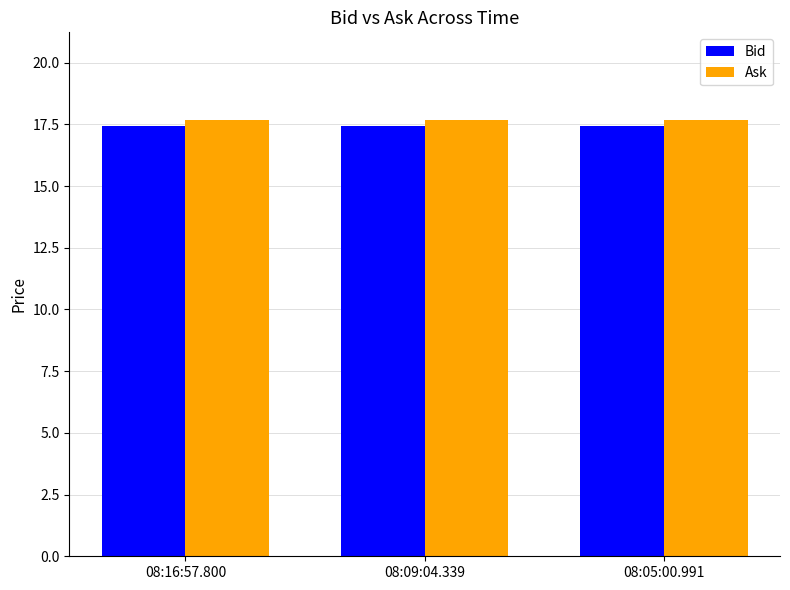

What is the value of the Bid bar at the 3rd from the left?

17.4